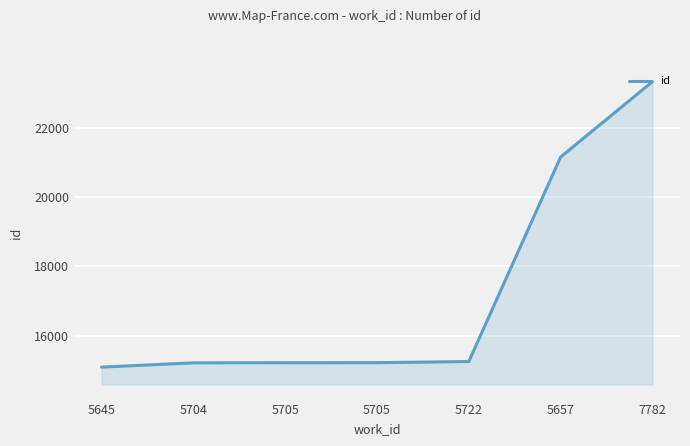

What is the label of the 6th point from the left?

5657